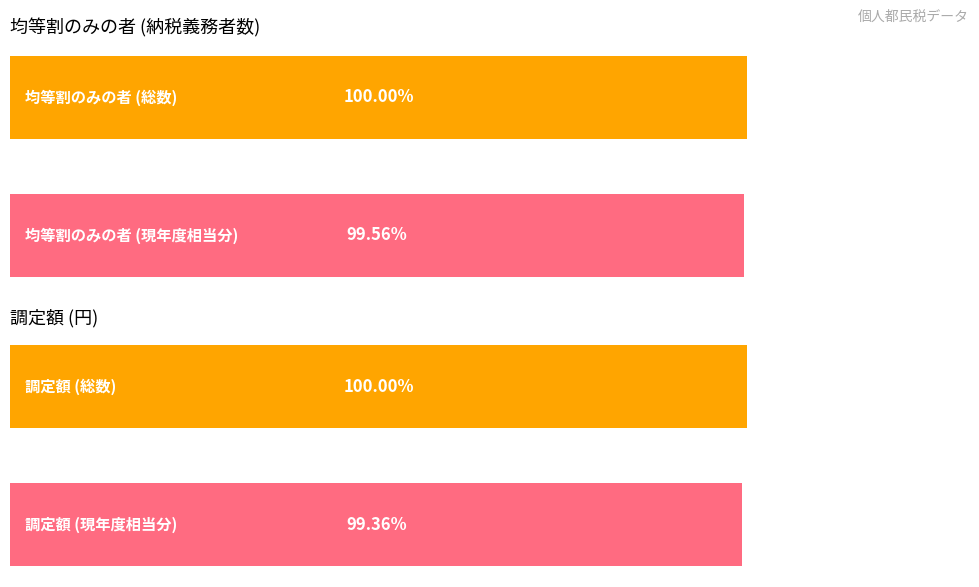

The 均等割のみの者 series shows 40.1 at 0. True or false?

False